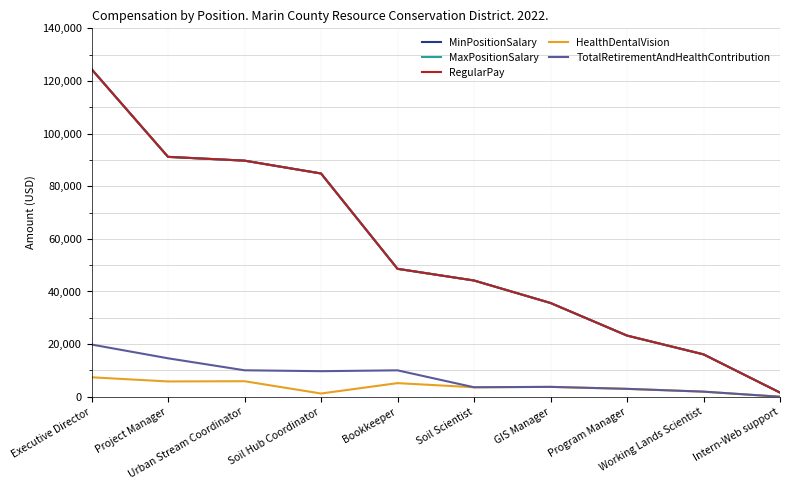

Reading left to right, what are all the values shown in this chart?

MinPositionSalary: Executive Director=124482	Project Manager=91156	Urban Stream Coordinator=89719	Soil Hub Coordinator=84842	Bookkeeper=48614	Soil Scientist=44172	GIS Manager=35625	Program Manager=23243	Working Lands Scientist=16106	Intern-Web support=1575
MaxPositionSalary: Executive Director=124482	Project Manager=91156	Urban Stream Coordinator=89719	Soil Hub Coordinator=84842	Bookkeeper=48614	Soil Scientist=44172	GIS Manager=35625	Program Manager=23243	Working Lands Scientist=16106	Intern-Web support=1575
RegularPay: Executive Director=124482	Project Manager=91156	Urban Stream Coordinator=89719	Soil Hub Coordinator=84842	Bookkeeper=48614	Soil Scientist=44172	GIS Manager=35625	Program Manager=23243	Working Lands Scientist=16106	Intern-Web support=1575
HealthDentalVision: Executive Director=7389	Project Manager=5812	Urban Stream Coordinator=5900	Soil Hub Coordinator=1228	Bookkeeper=5175	Soil Scientist=3600	GIS Manager=3750	Program Manager=3000	Working Lands Scientist=1938	Intern-Web support=0
TotalRetirementAndHealthContribution: Executive Director=19837	Project Manager=14610	Urban Stream Coordinator=10054	Soil Hub Coordinator=9712	Bookkeeper=10036	Soil Scientist=3600	GIS Manager=3750	Program Manager=3000	Working Lands Scientist=1938	Intern-Web support=0